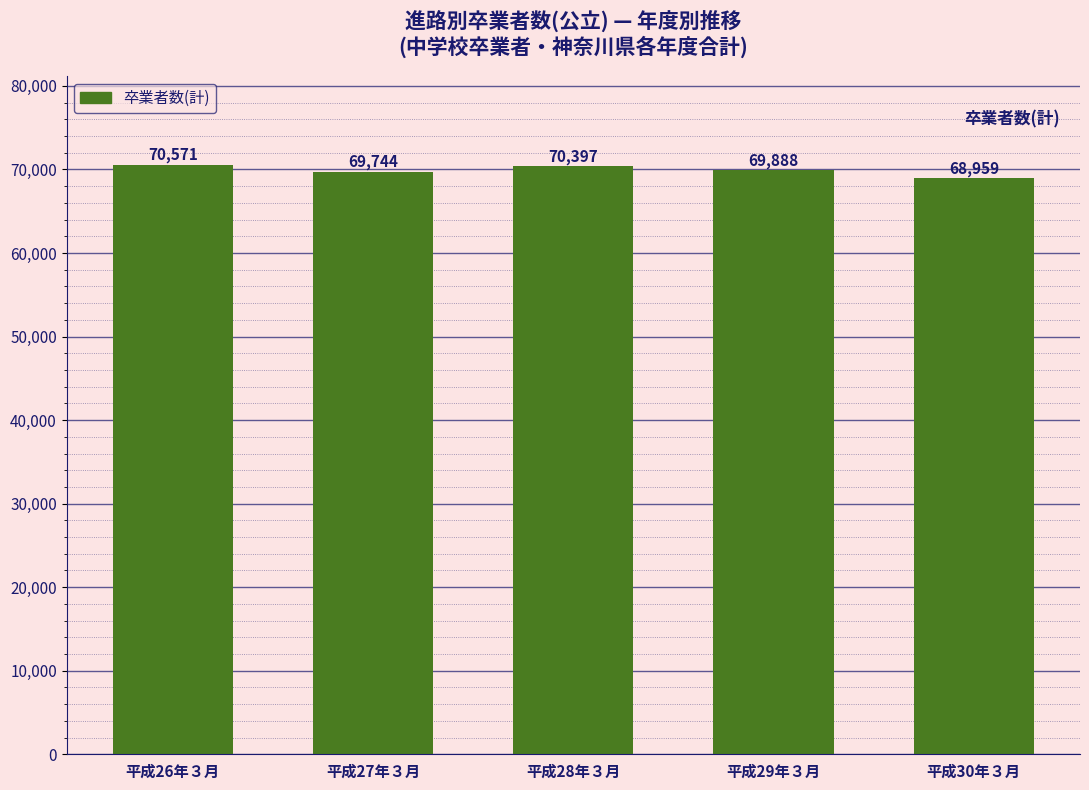

Count the number of categories in the chart.

5